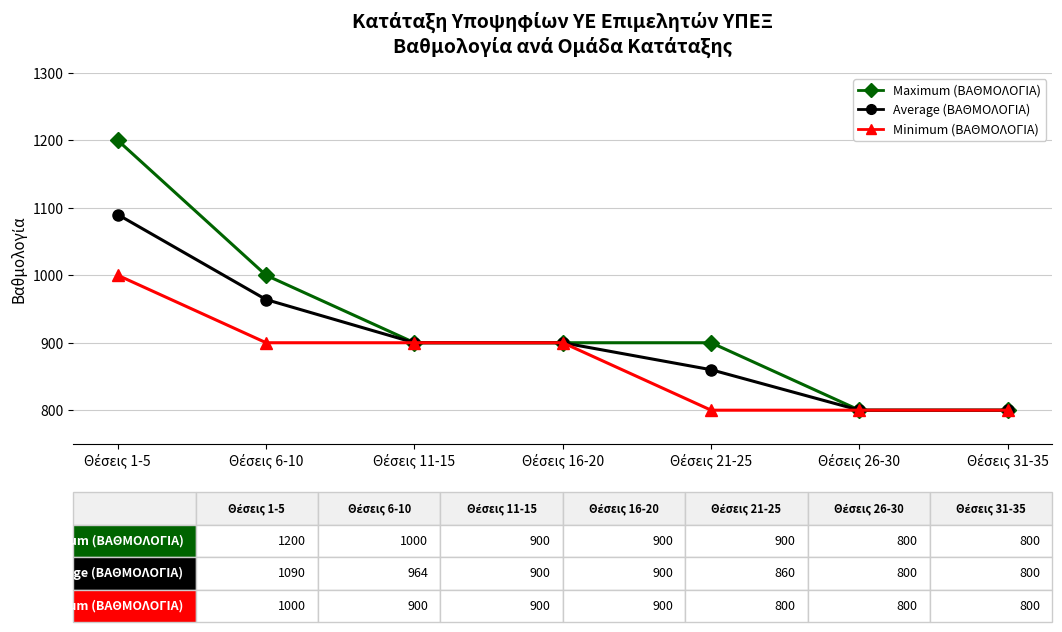

Which series has the largest range (max minus min)?

Maximum (ΒΑΘΜΟΛΟΓΙΑ)